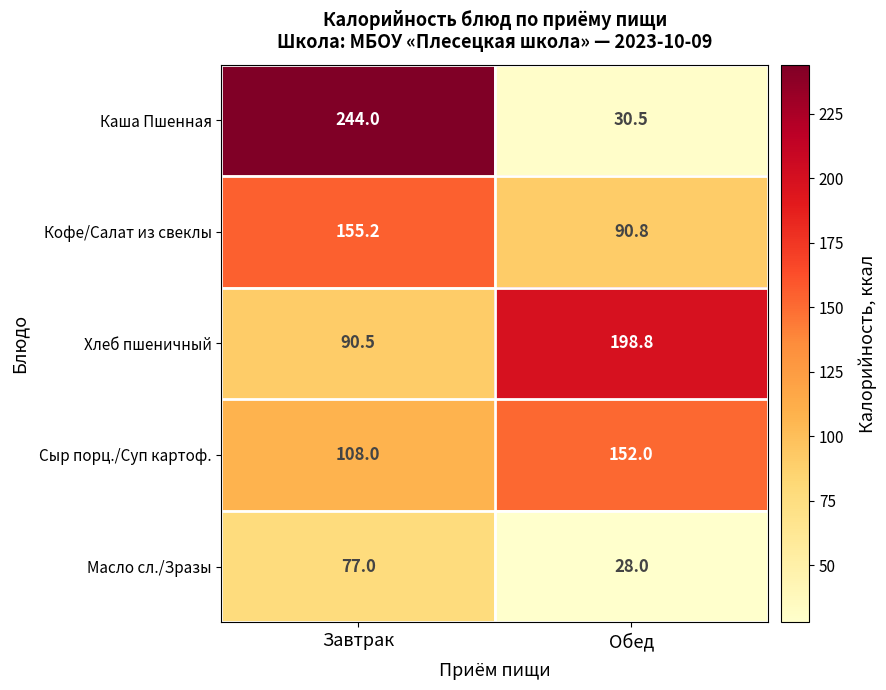

What is the difference between the maximum and minimum values in the Масло сл./Зразы series?

49.0